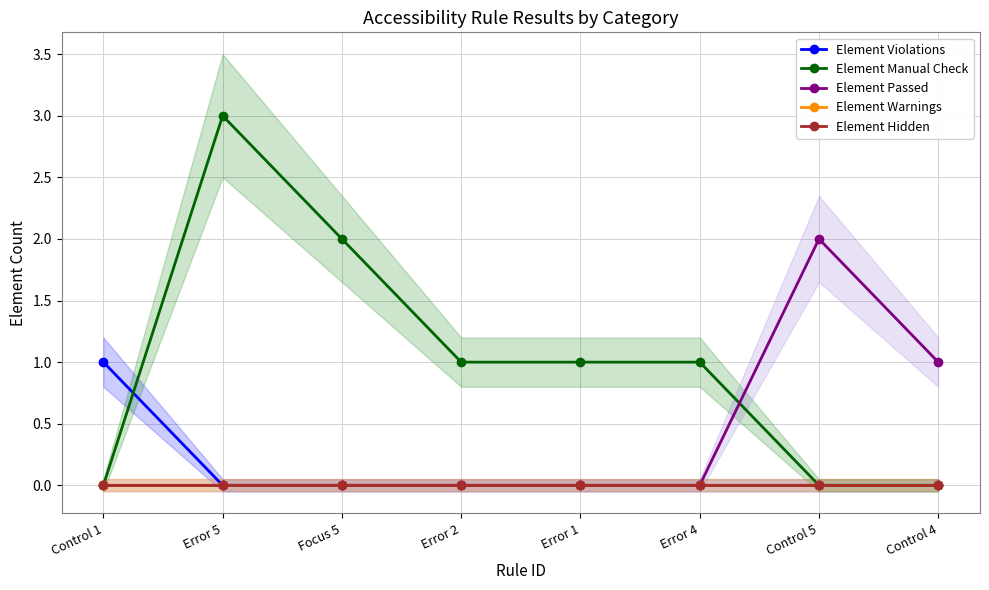

What is the sum of all Element Manual Check values?

8